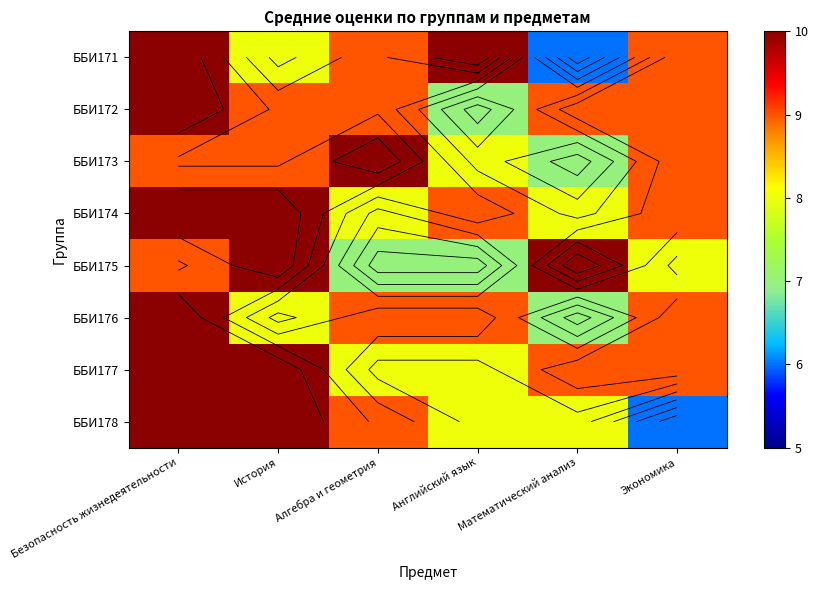

What is the difference between the second highest and second lowest values in the ББИ178 series?

2